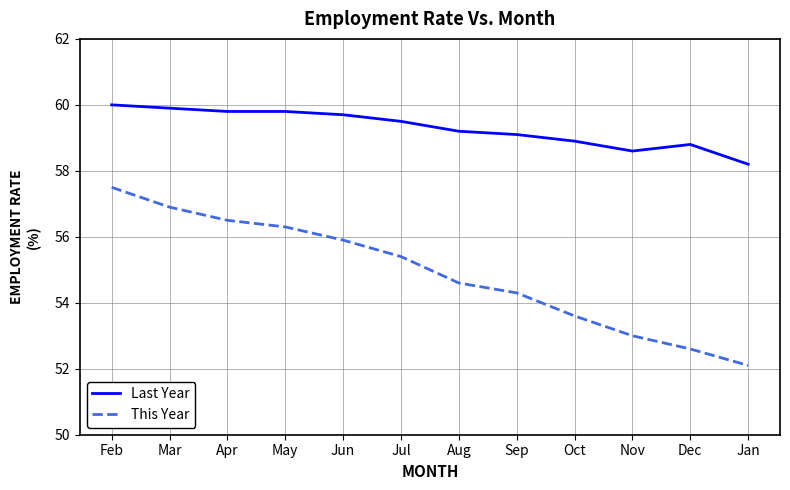

Is this an area chart (filled region under the line)?

No